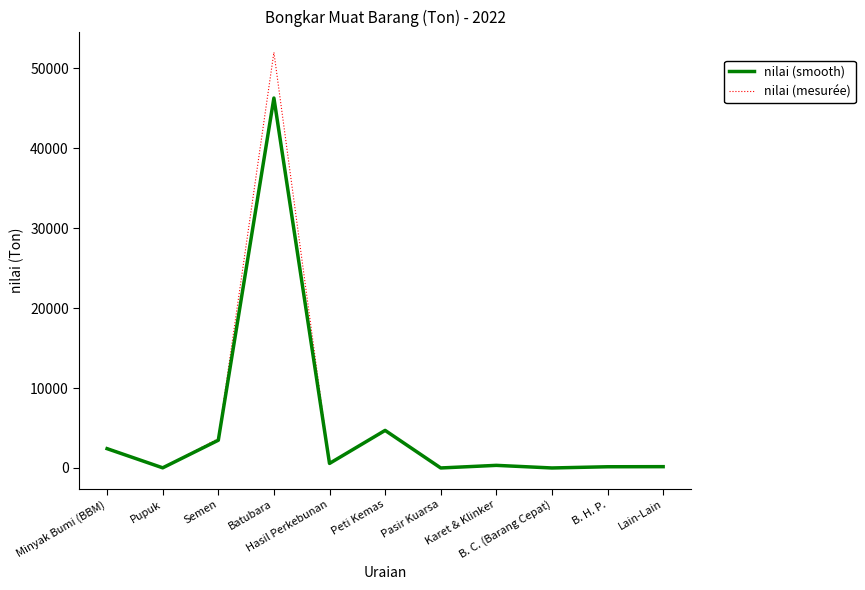

What is the highest value of the nilai (smooth) series?

46283.4